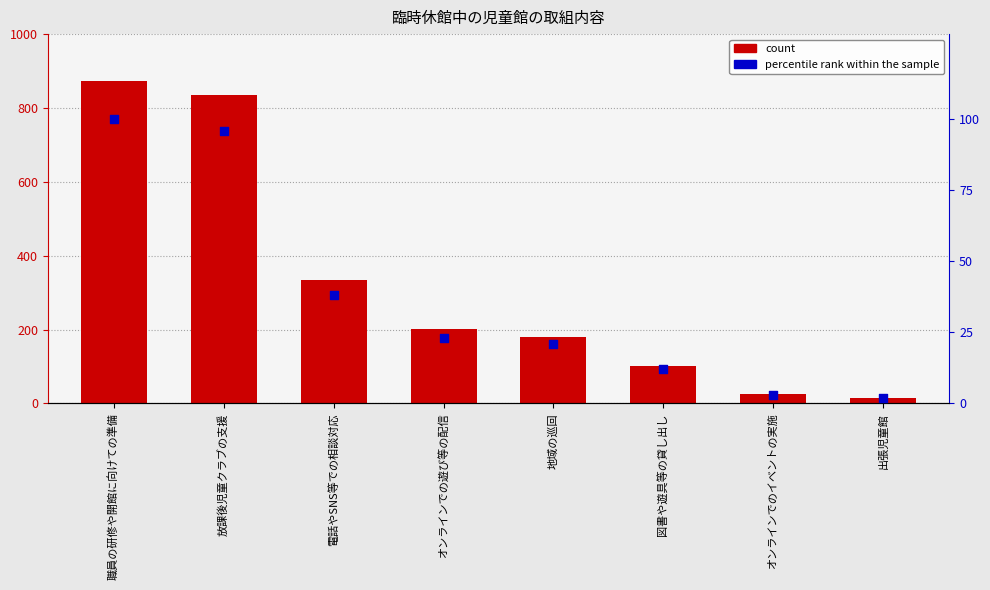

Which series has the largest total across all categories?

count